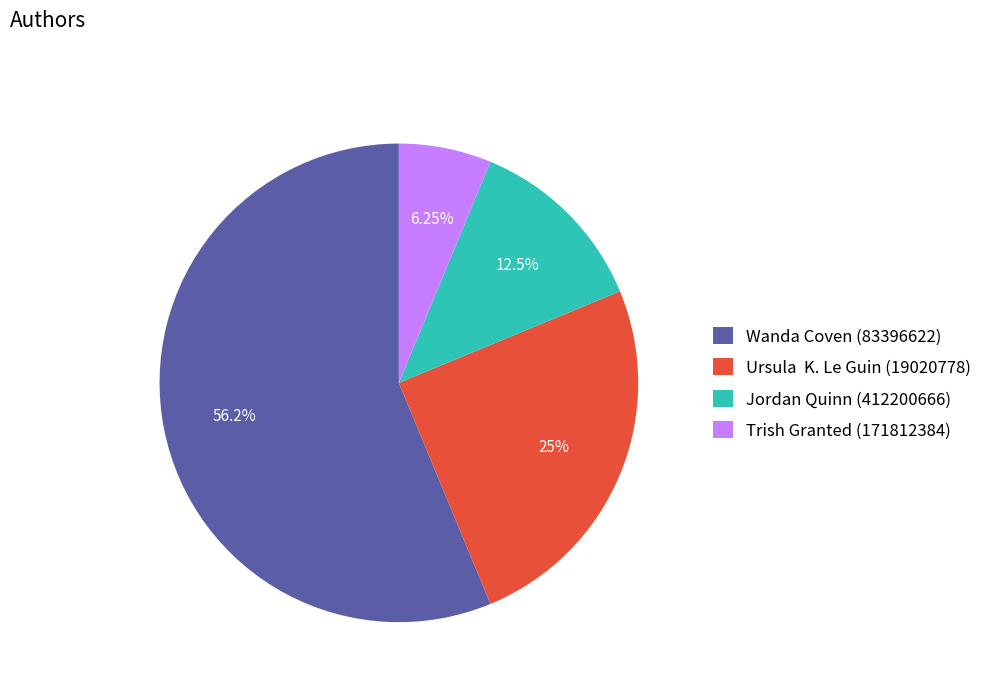

Which slice represents more than half of the pie?

Wanda Coven (83396622)